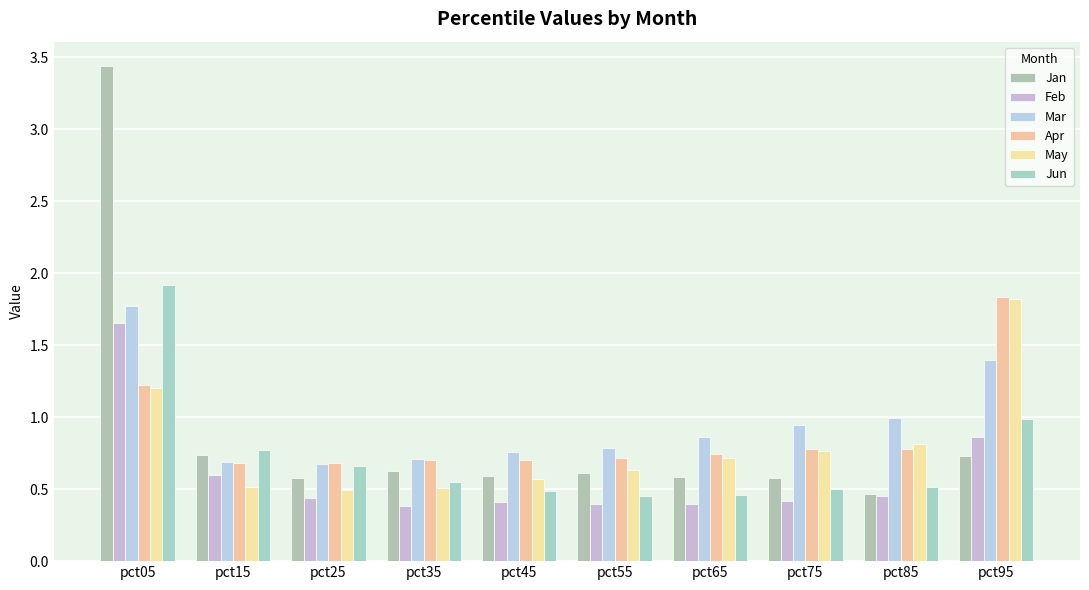

What value does the Feb series have at pct65?

0.4